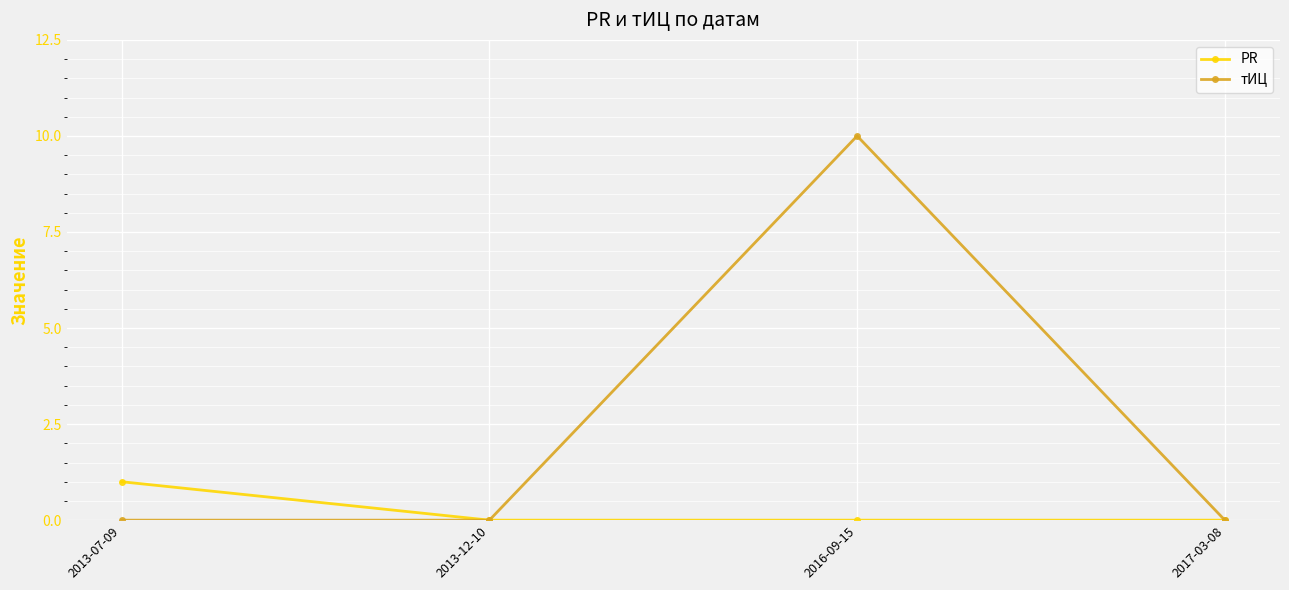

Rank the series by their maximum value, from highest to lowest.

тИЦ, PR